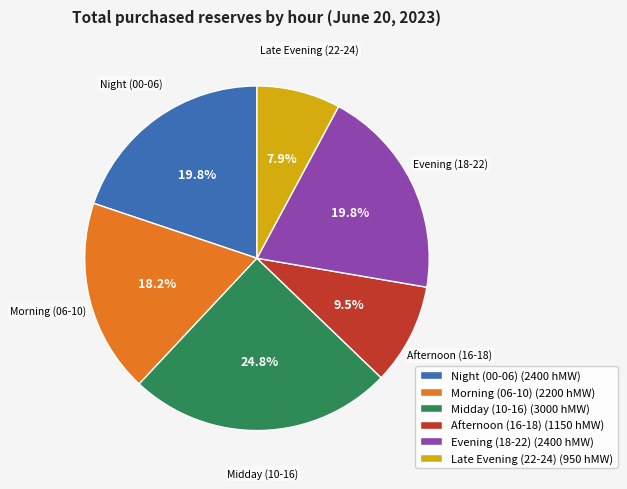

Does Evening (18-22) (2400 hMW) represent more than half of the total?

No